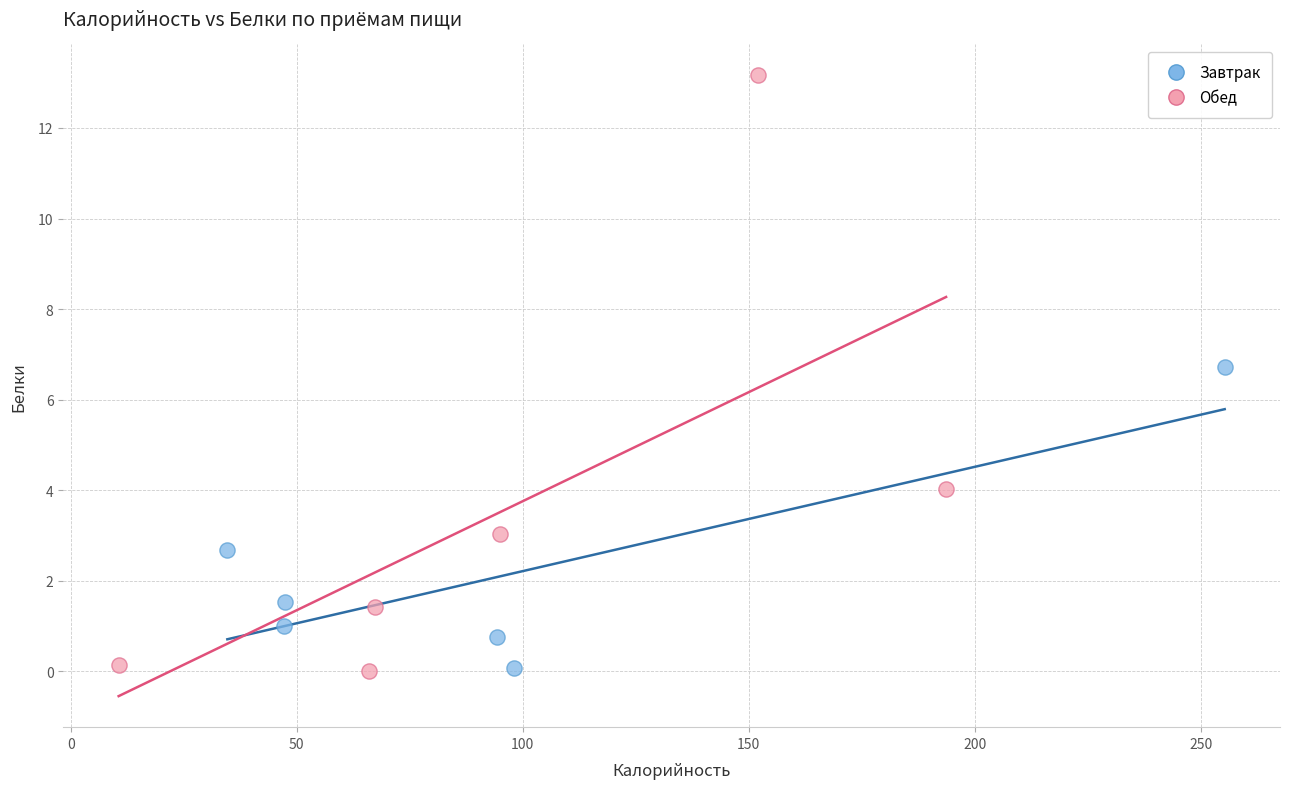

Which series reaches the maximum Y coordinate?

Обед